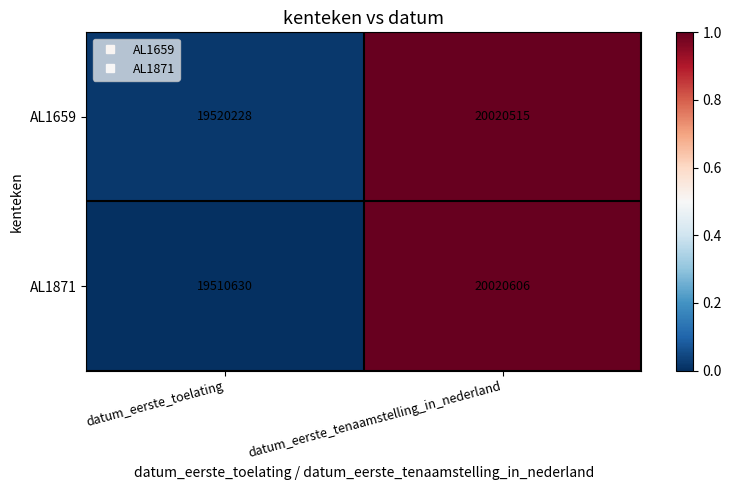

At which category is the sum across all series the highest?

datum_eerste_tenaamstelling_in_nederland